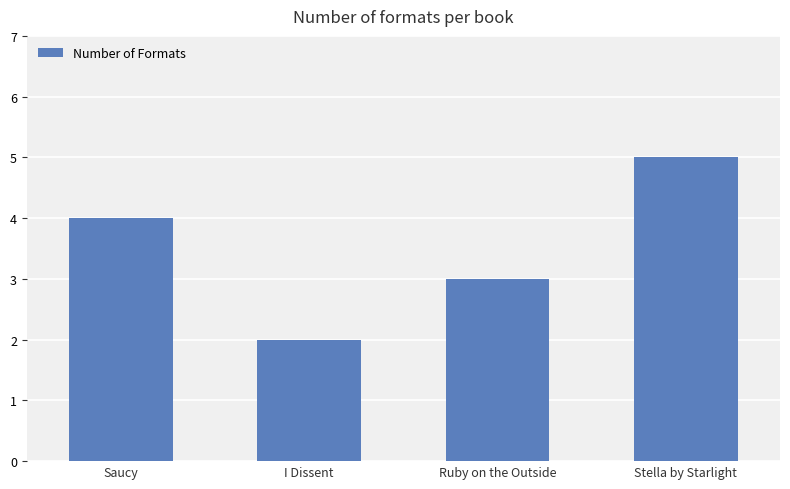

What is the maximum value shown in the chart?

5